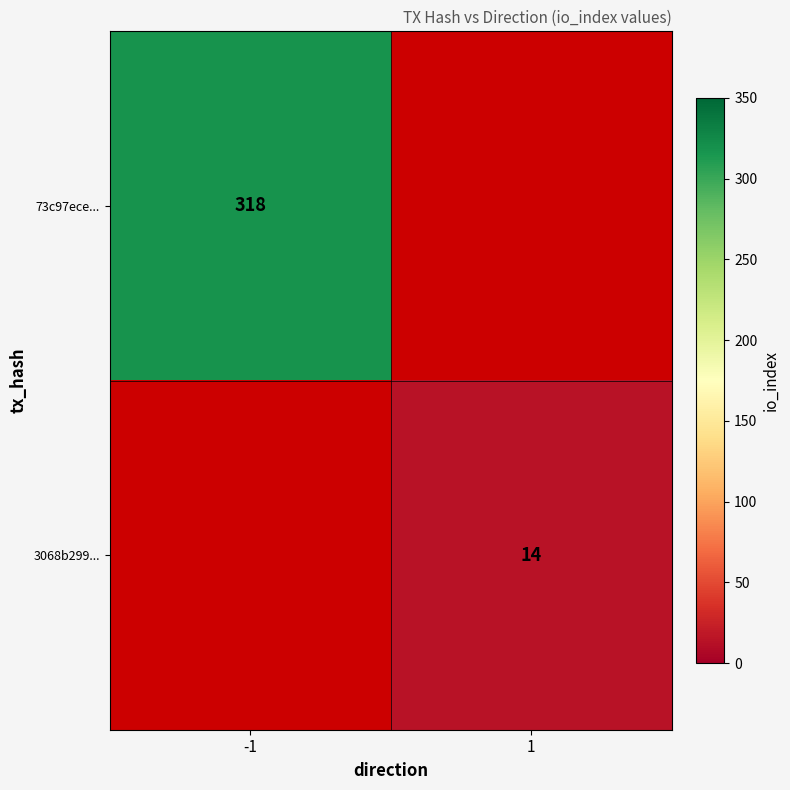

The 73c97ece... series shows 318 at -1. True or false?

True